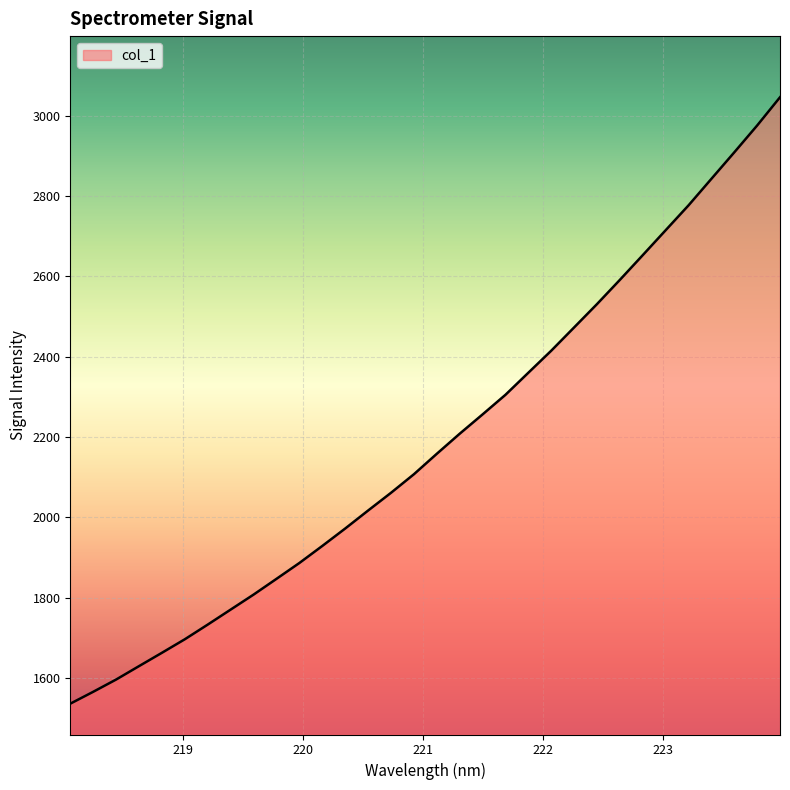

What is the maximum value shown in the chart?

3046.5